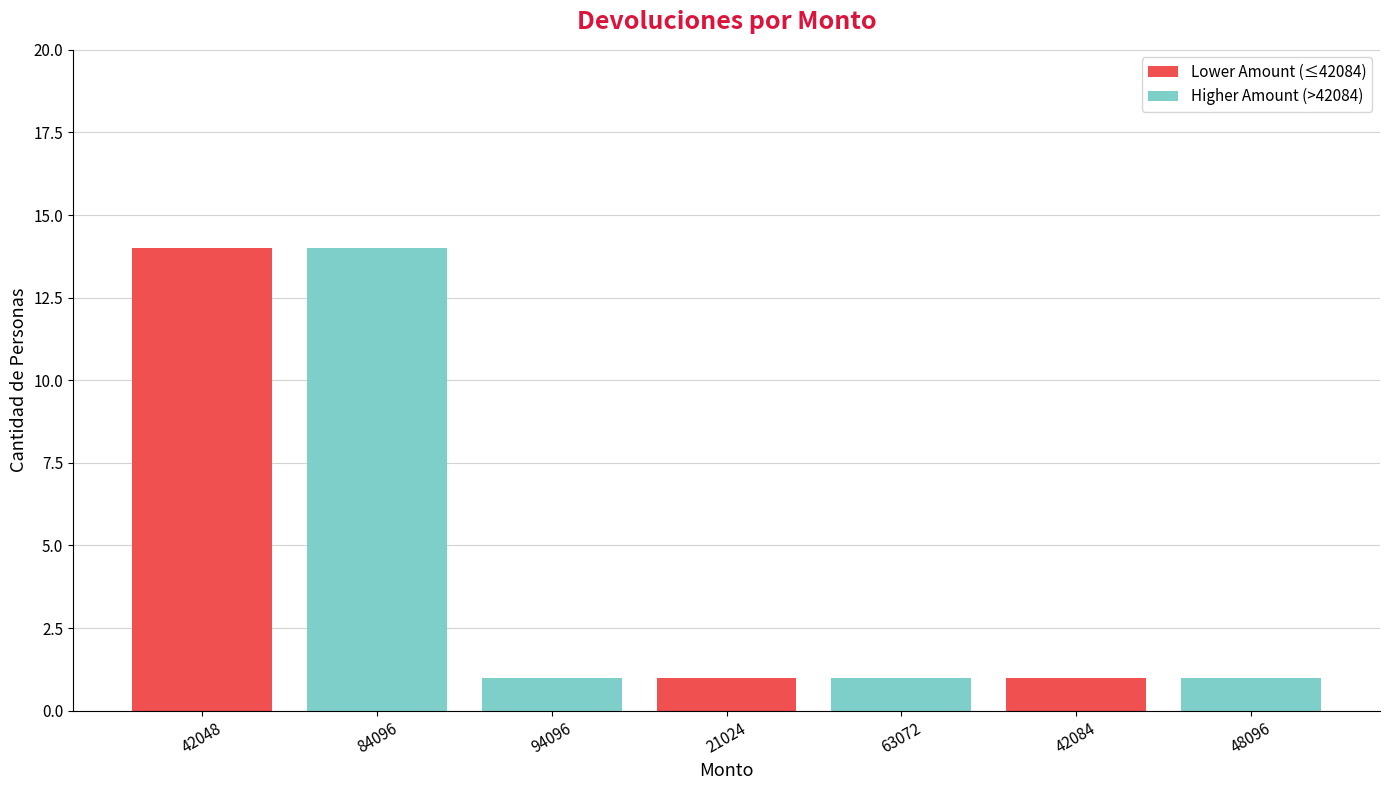

The Lower Amount (≤42084) series shows -5 at 84096. True or false?

False